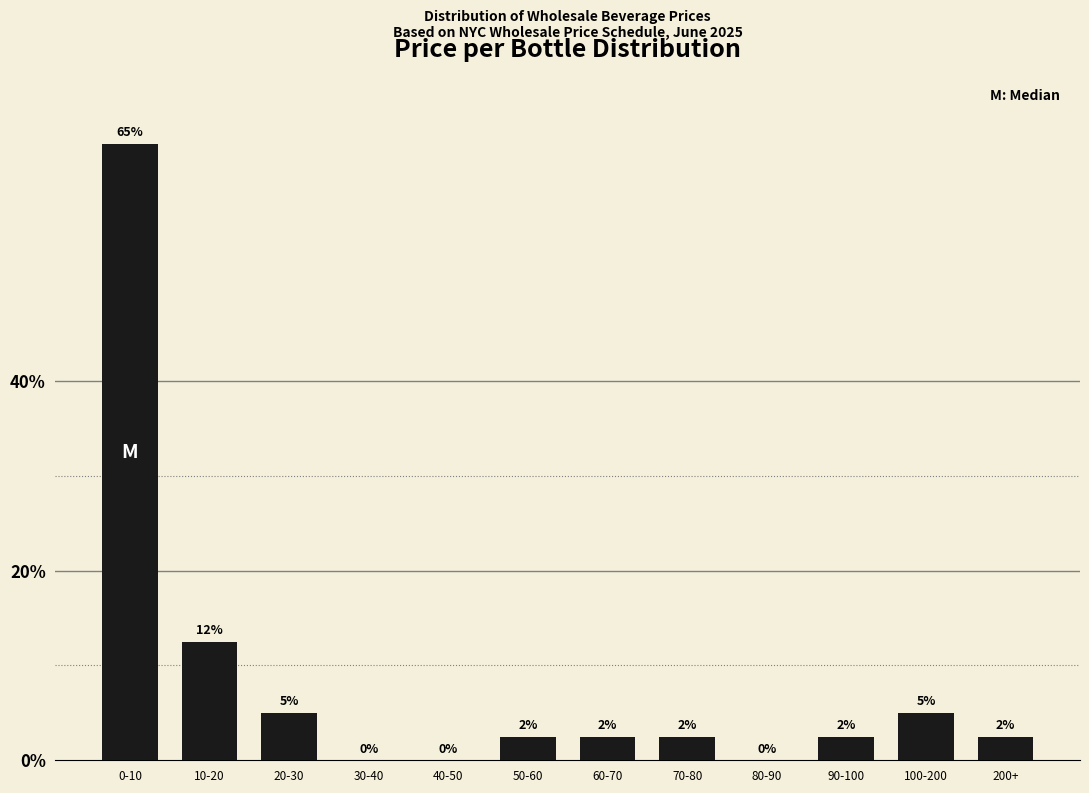

Where is the data nearest to the value 32?

10-20